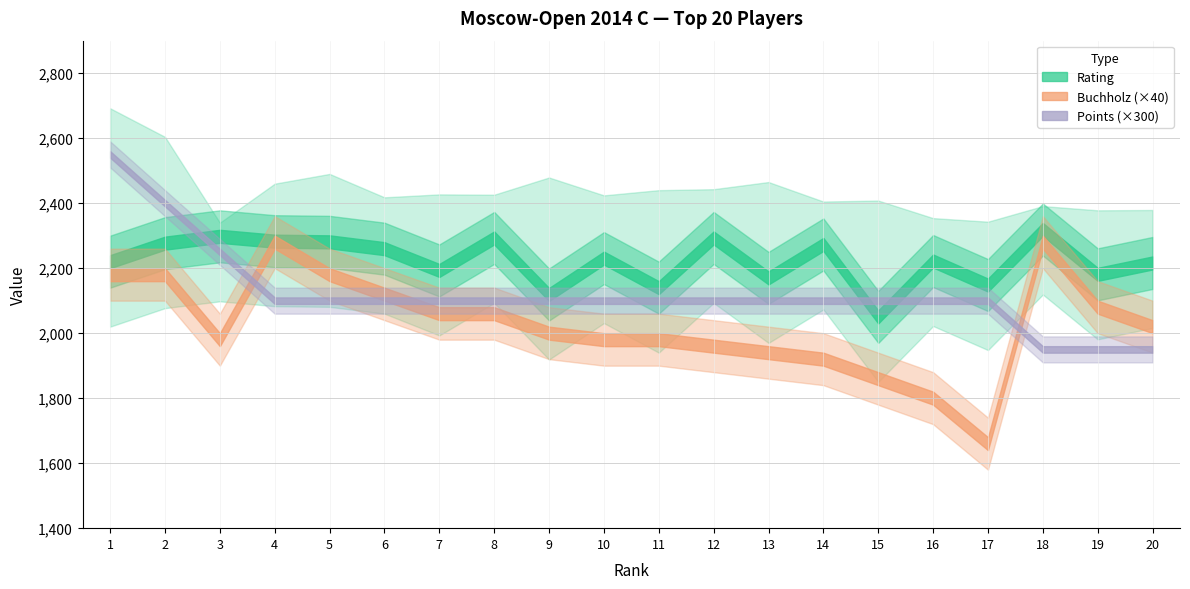

Where is the first local minimum for Rating?

7